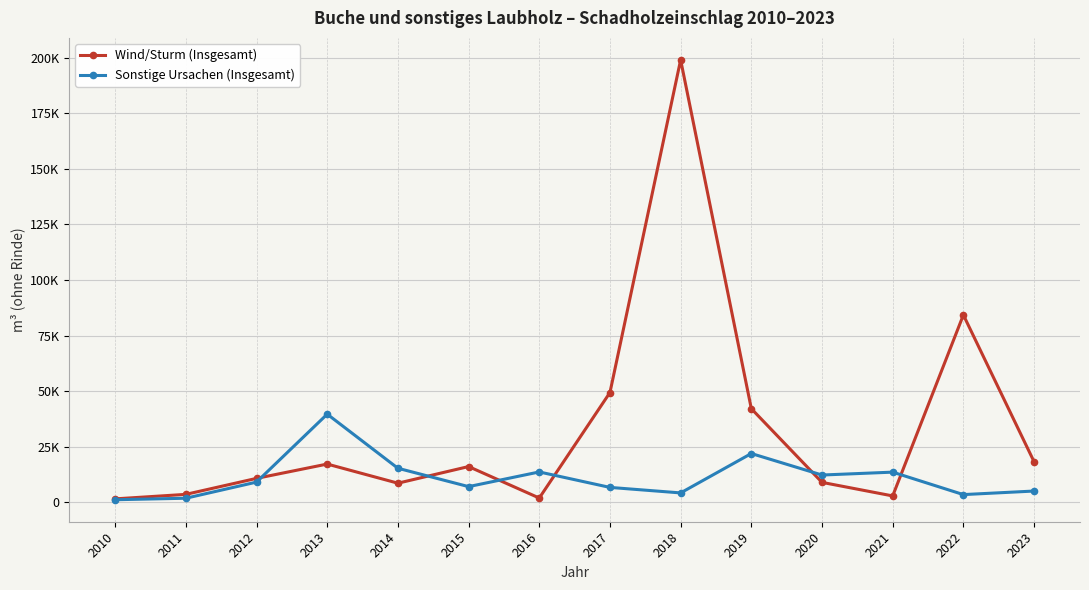

Reading left to right, list all the values displayed in this chart.

Wind/Sturm (Insgesamt): 2010=1575.0	2011=3603.6	2012=10796.1	2013=17233.7	2014=8628.8	2015=16110.3	2016=1949.9	2017=49401.4	2018=199030.1	2019=42151.5	2020=9000.0	2021=2900.0	2022=84300.0	2023=18300.0
Sonstige Ursachen (Insgesamt): 2010=1186.0	2011=1864.4	2012=9123.0	2013=39680.1	2014=15345.4	2015=7088.8	2016=13687.2	2017=6732.1	2018=4257.2	2019=21973.6	2020=12300.0	2021=13600.0	2022=3500.0	2023=5100.0